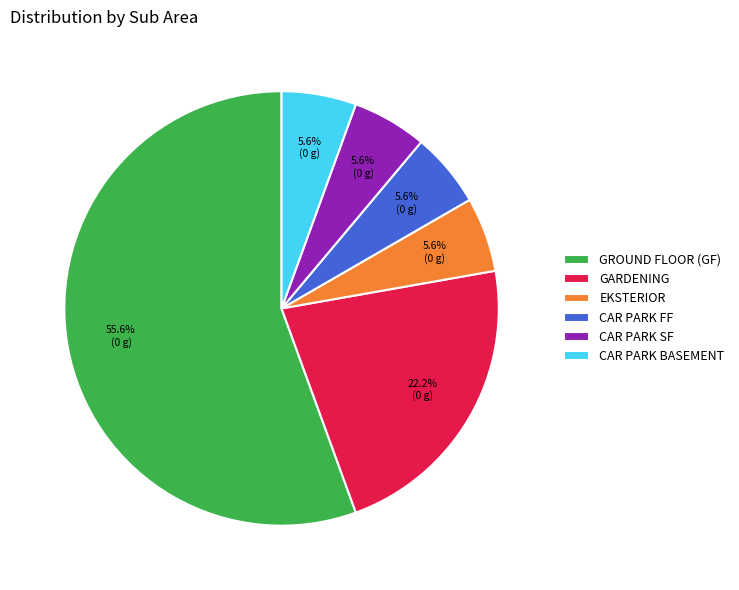

What is the largest slice in the pie chart?

GROUND FLOOR (GF)